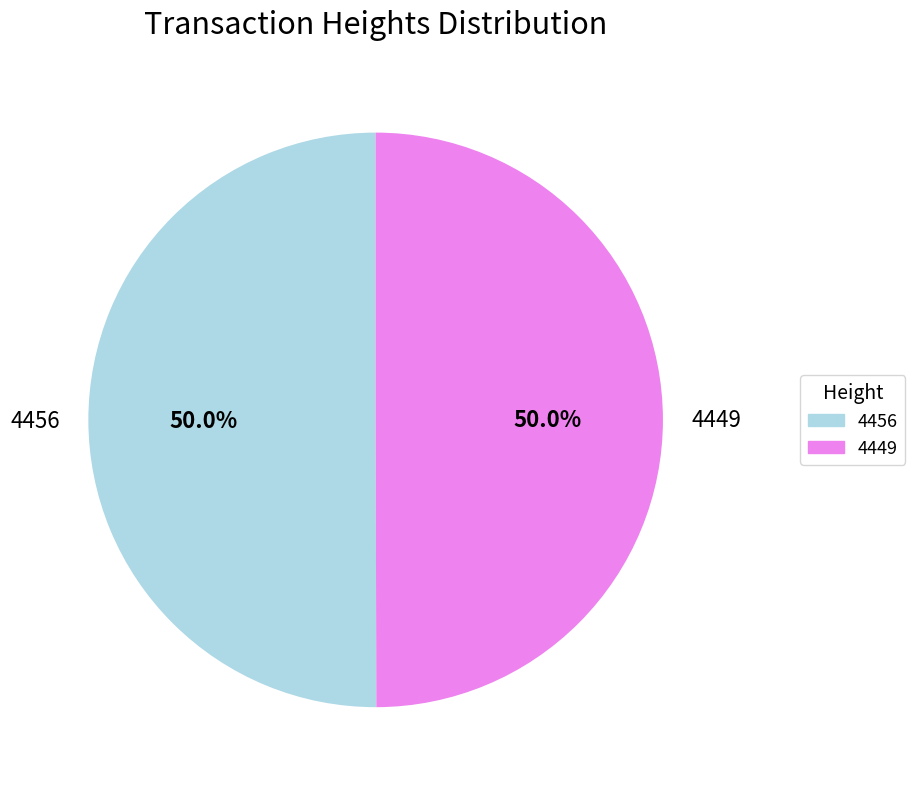

What percentage is the 4449 slice, to the nearest percent?

50%